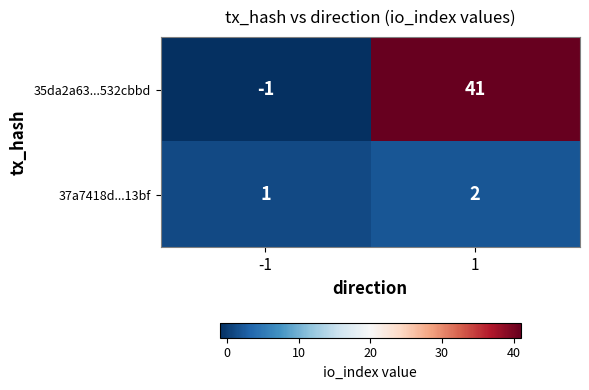

Which series has the largest range (max minus min)?

35da2a63...532cbbd